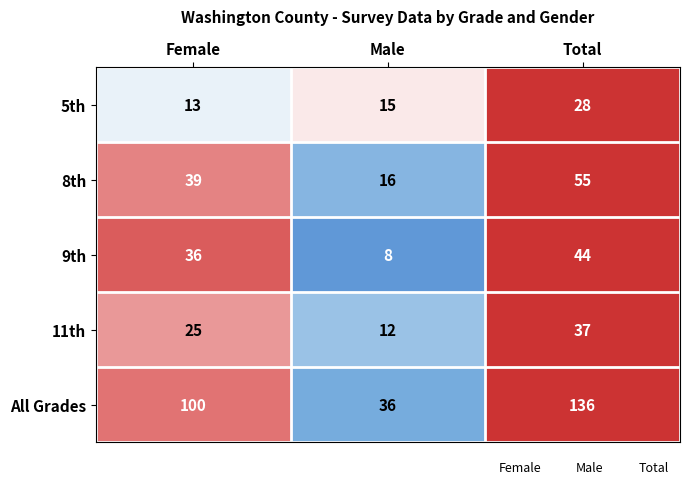

What is the difference between the maximum and minimum values in the 5th series?

15